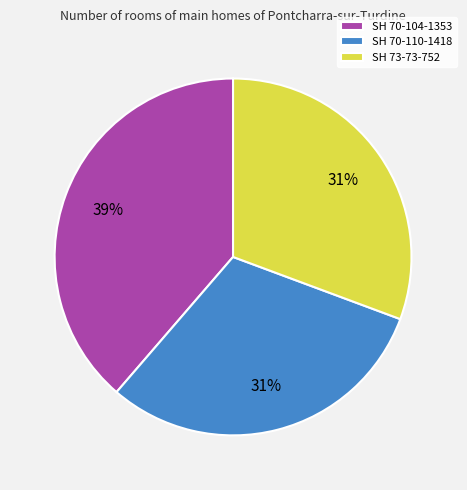

The SH 73-73-752 slice represents 31% of the pie. True or false?

True